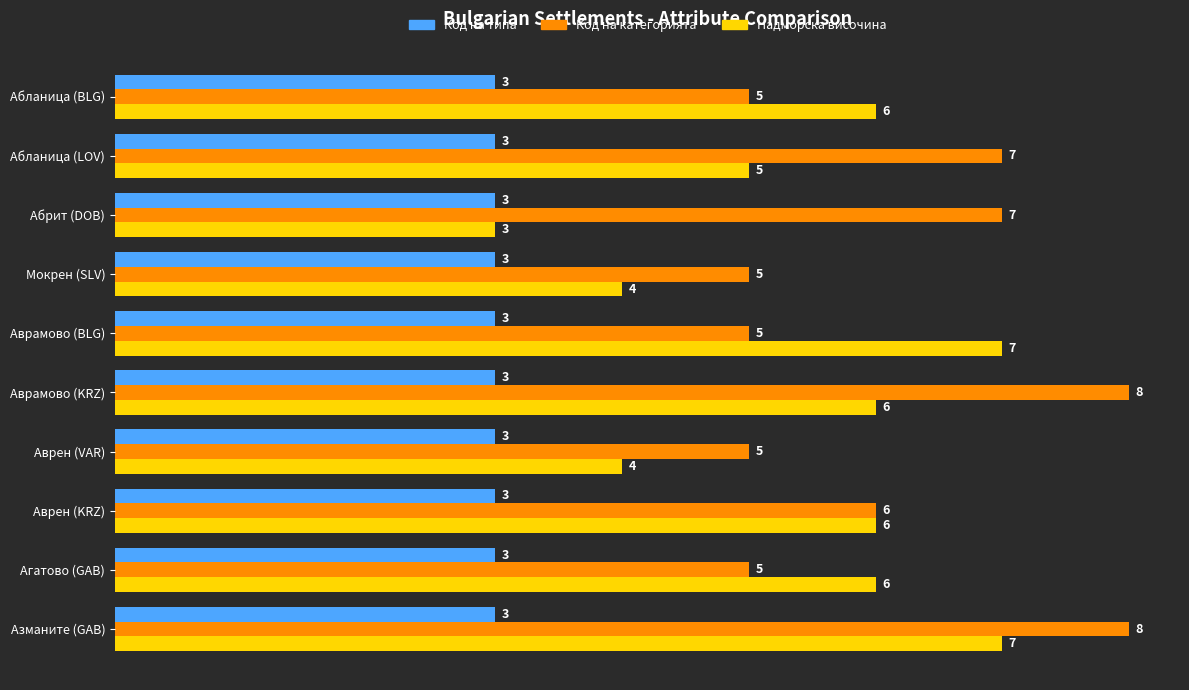

Is it true that Код на категорията equals 6 at Аврен (KRZ)?

True